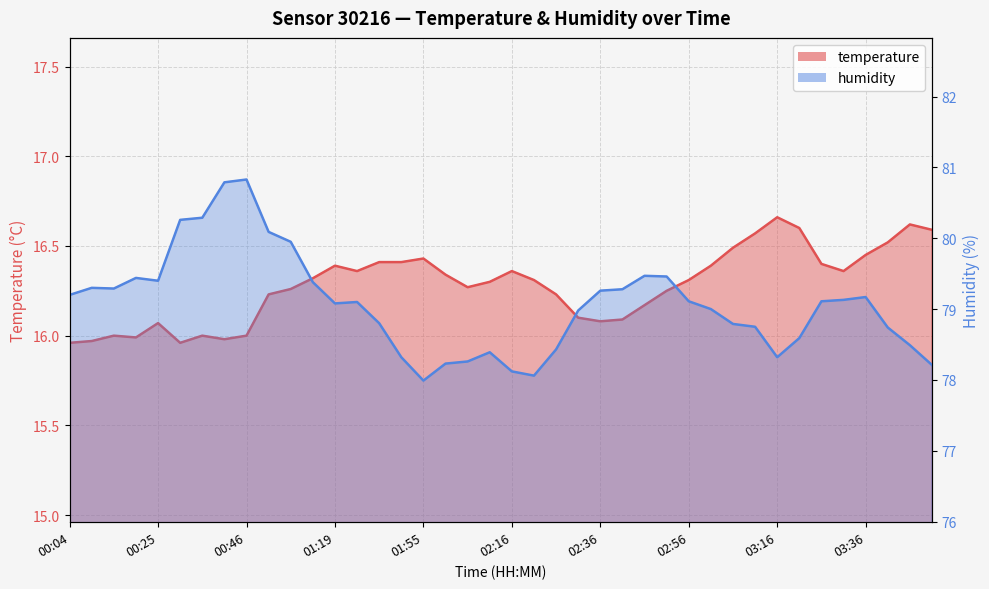

True or false: temperature has a value of 16.2 at 02:46.

True